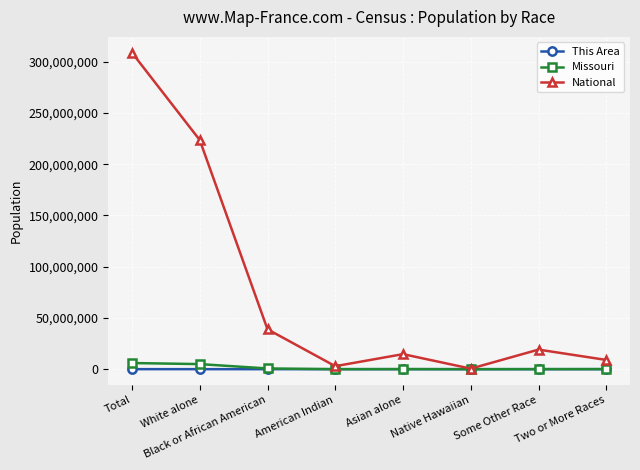

Which series changed the most between Black or African American and Some Other Race?

National